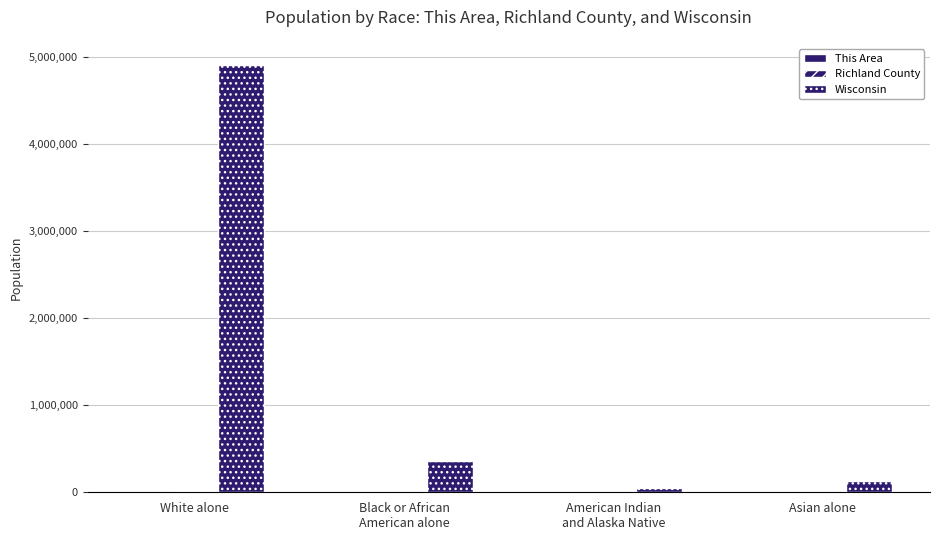

Which series has the largest total across all categories?

Wisconsin